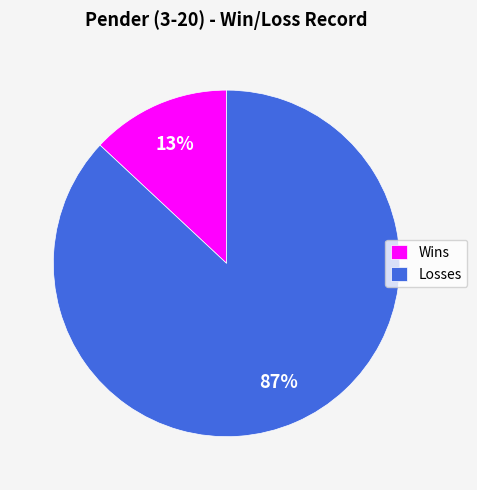

True or false: Wins accounts for 13% of the total.

True